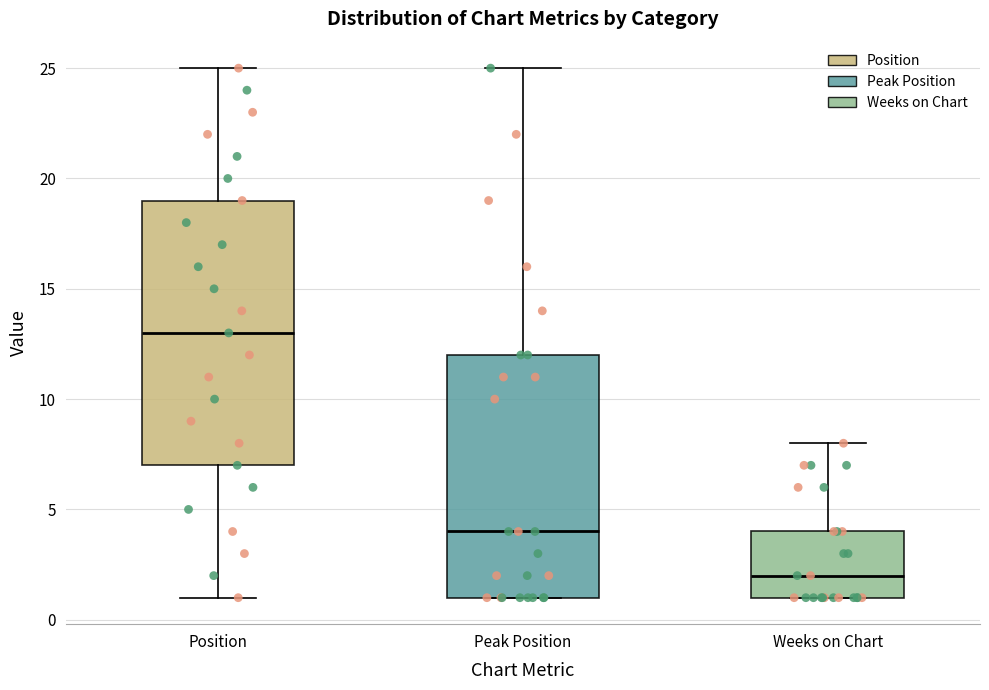

Which box has the lowest median line?

Weeks on Chart